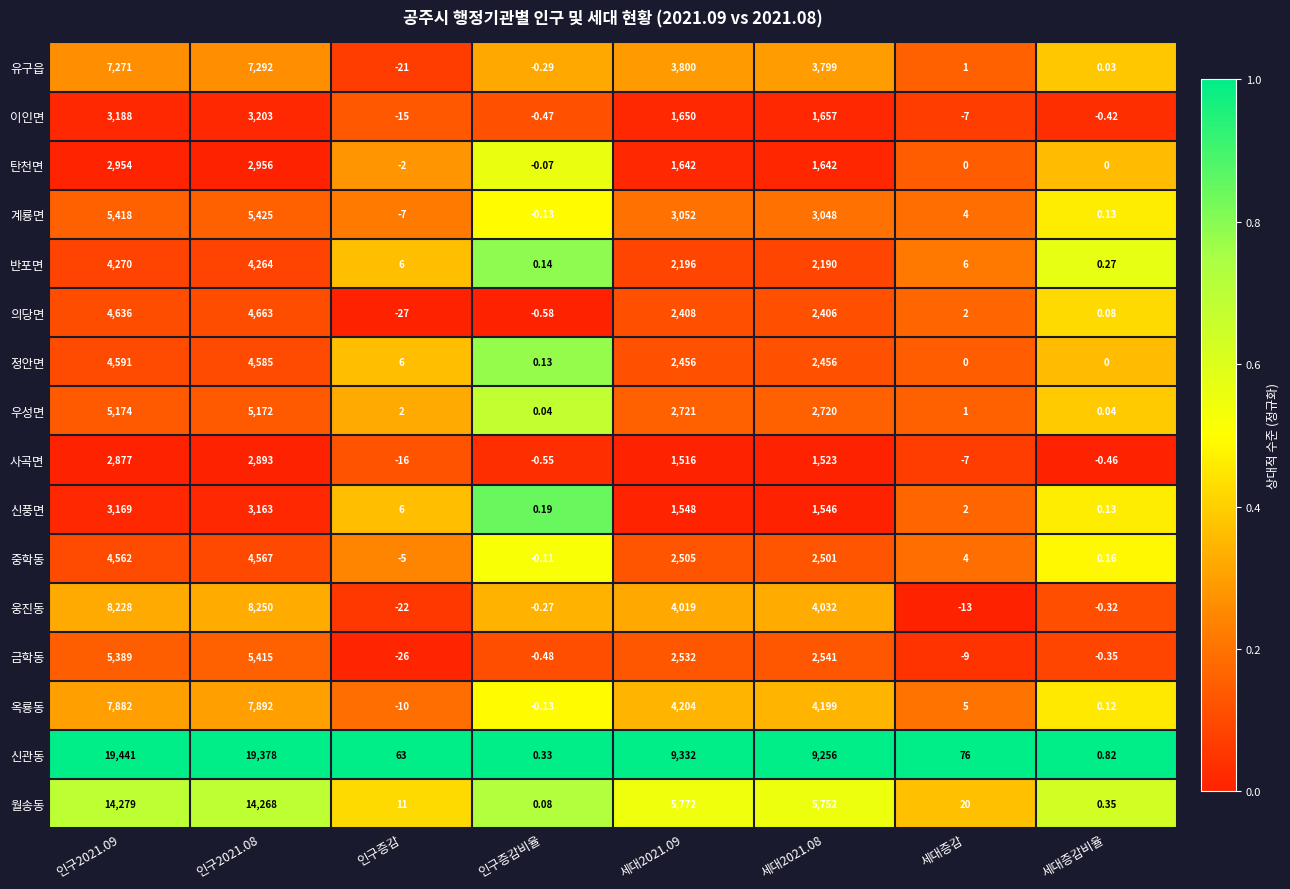

Which series has the widest spread of values?

신관동